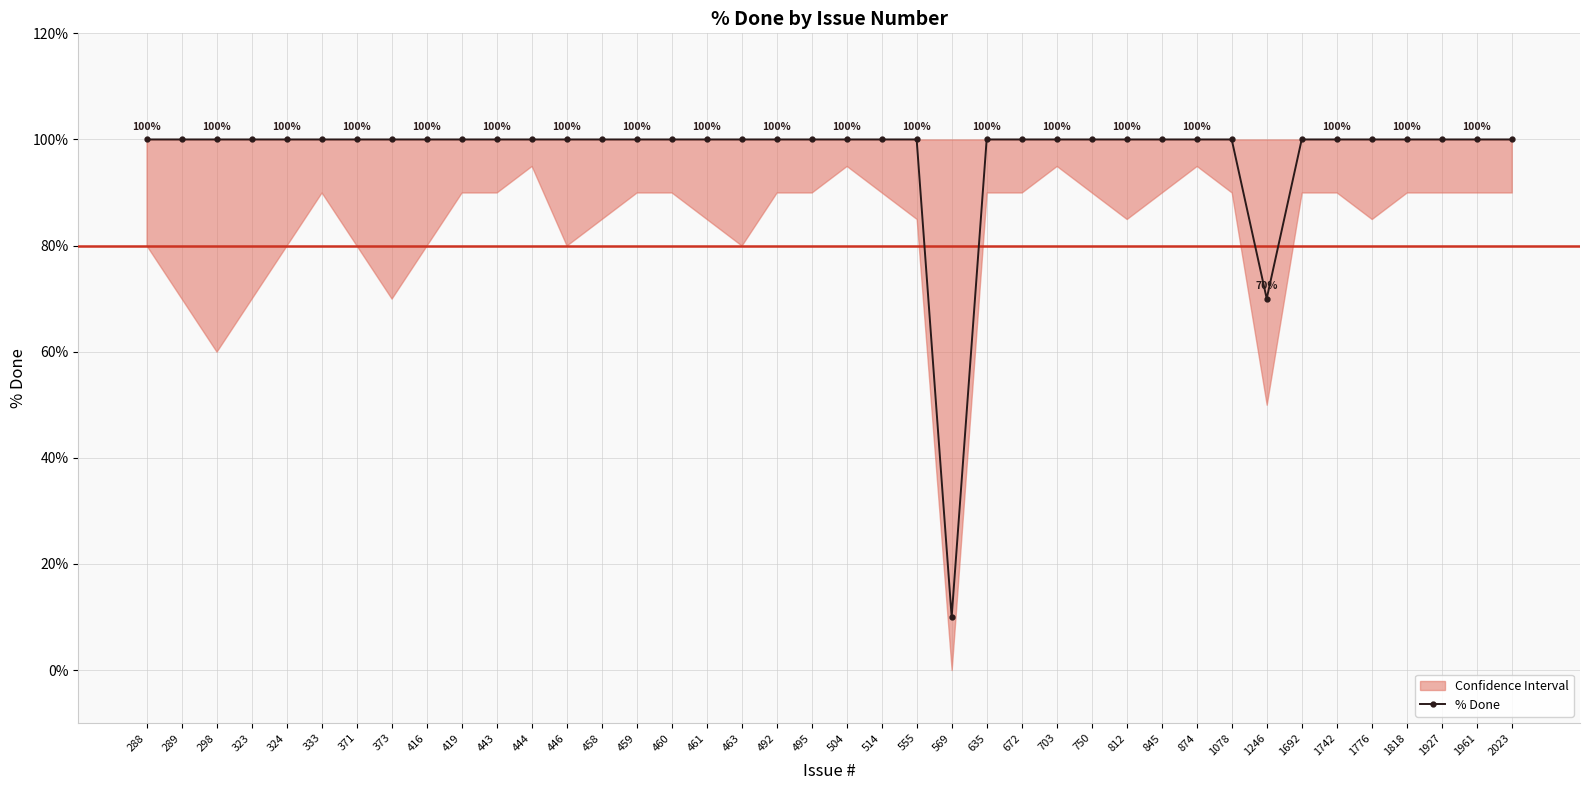

How many points are lower than both their immediate neighbors (excluding endpoints)?

2